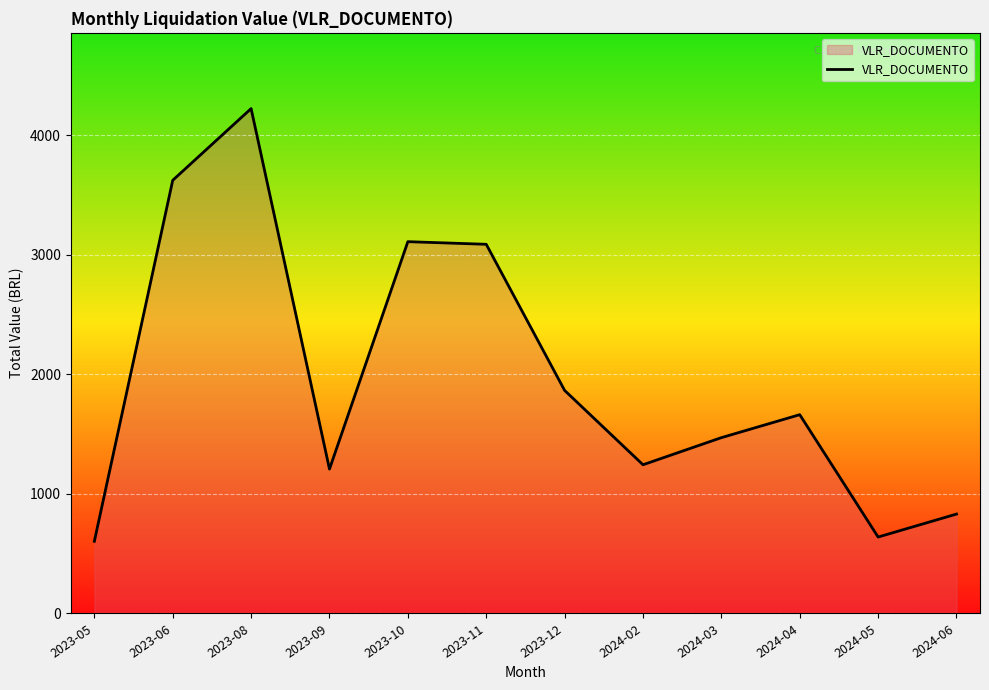

What is the difference between the values at 2023-08 and 2024-04?

2559.8